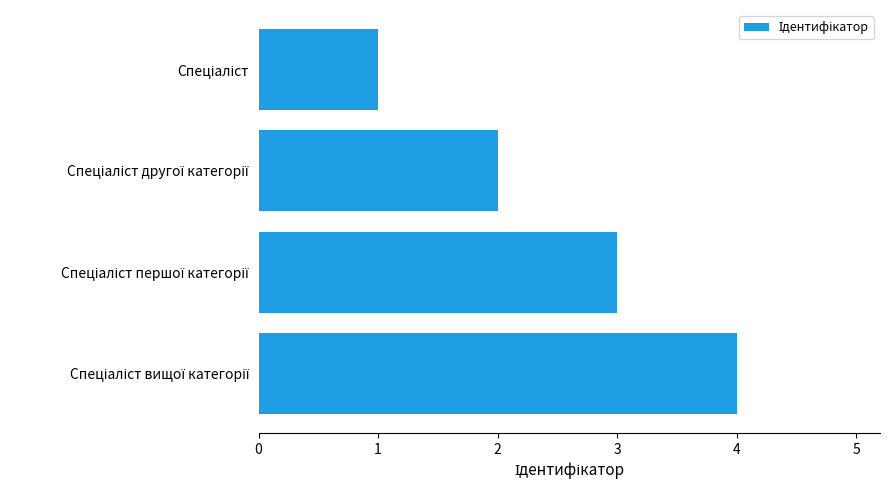

What is the sum of all values?

10